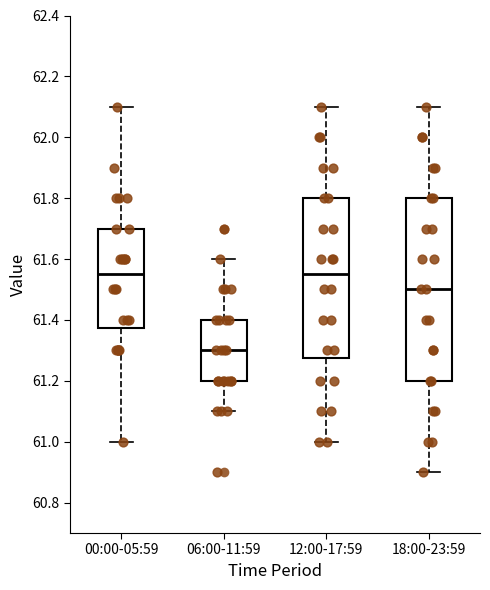

Reading left to right, read every box against the y-axis: the position of its median line, the range the box covers, and the ends of its whiskers. The values are not printed on the chart, so give them approximately, as read against the axis.

00:00-05:59: median 61.56, box 61.38 to 61.70, whiskers 61.00 to 62.10
06:00-11:59: median 61.30, box 61.20 to 61.40, whiskers 61.10 to 61.60
12:00-17:59: median 61.56, box 61.28 to 61.80, whiskers 61.00 to 62.10
18:00-23:59: median 61.50, box 61.20 to 61.80, whiskers 60.90 to 62.10